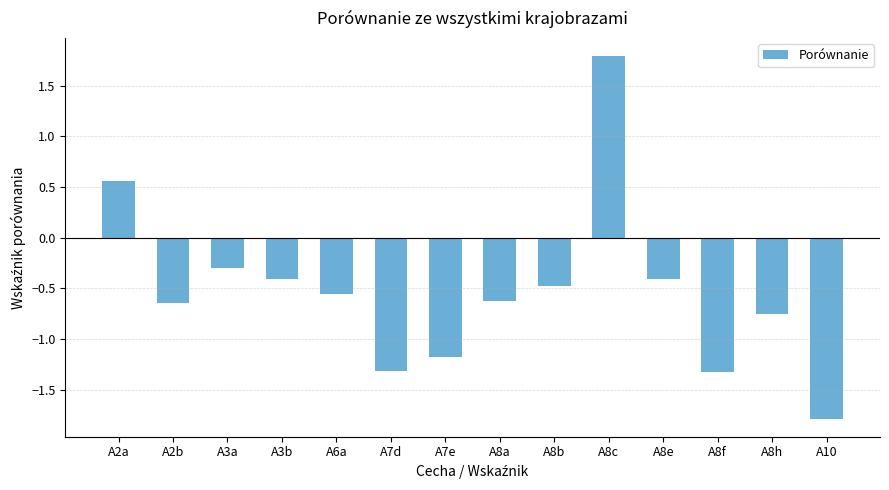

How many categories are shown in the chart?

14